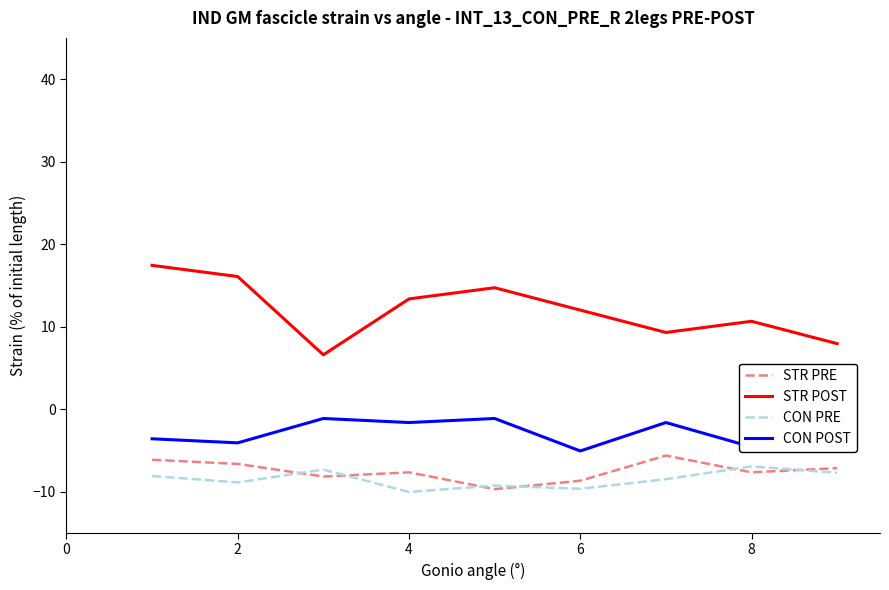

Reading left to right, extract all data points from this chart.

STR PRE: -6.1	-6.7	-8.2	-7.7	-9.7	-8.7	-5.6	-7.7	-7.2
STR POST: 17.4	16.1	6.6	13.4	14.7	12.0	9.3	10.6	7.9
CON PRE: -8.1	-8.9	-7.3	-10.0	-9.3	-9.7	-8.5	-7.0	-7.7
CON POST: -3.6	-4.1	-1.1	-1.6	-1.1	-5.1	-1.6	-4.6	-4.1